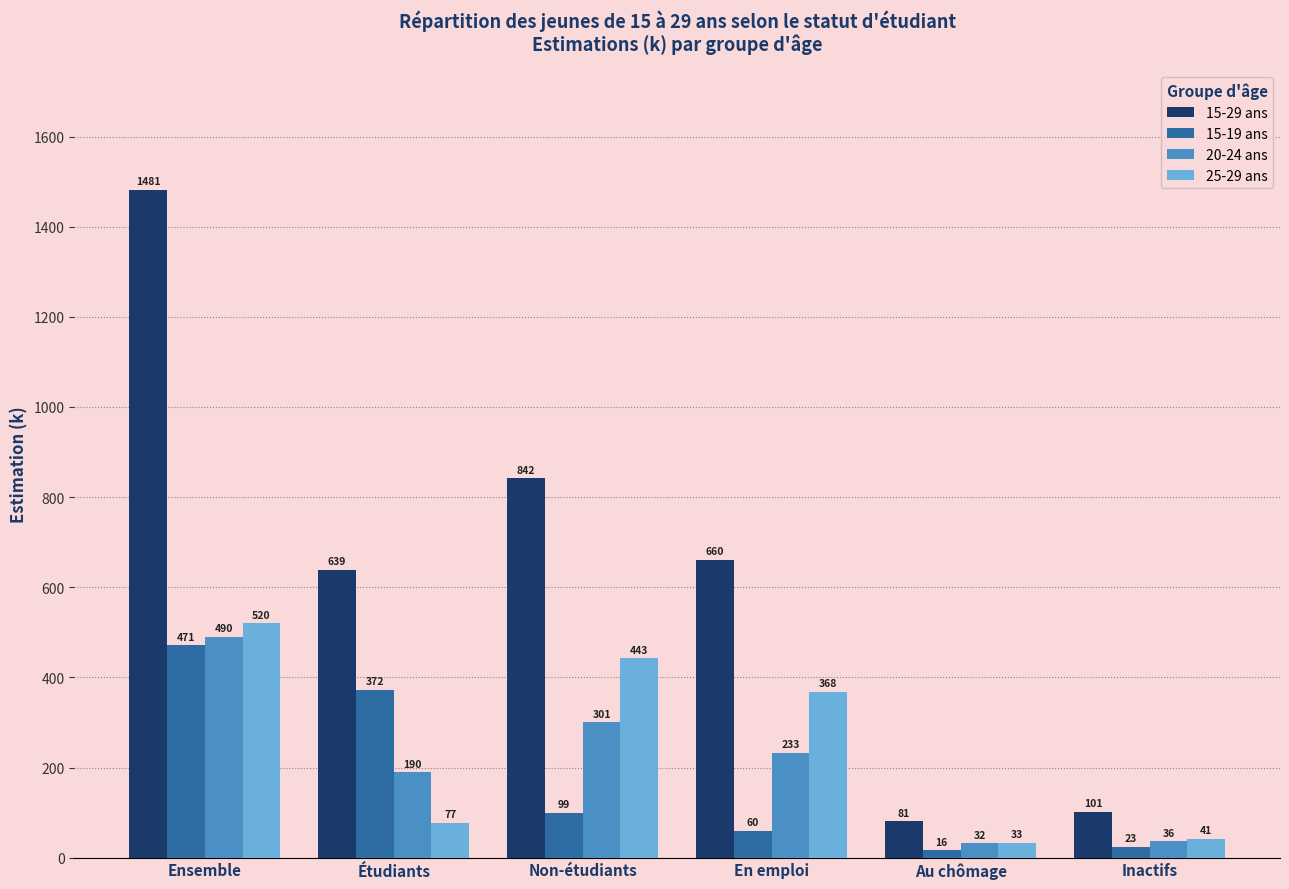

What is the sum of all 20-24 ans values?

1281.2